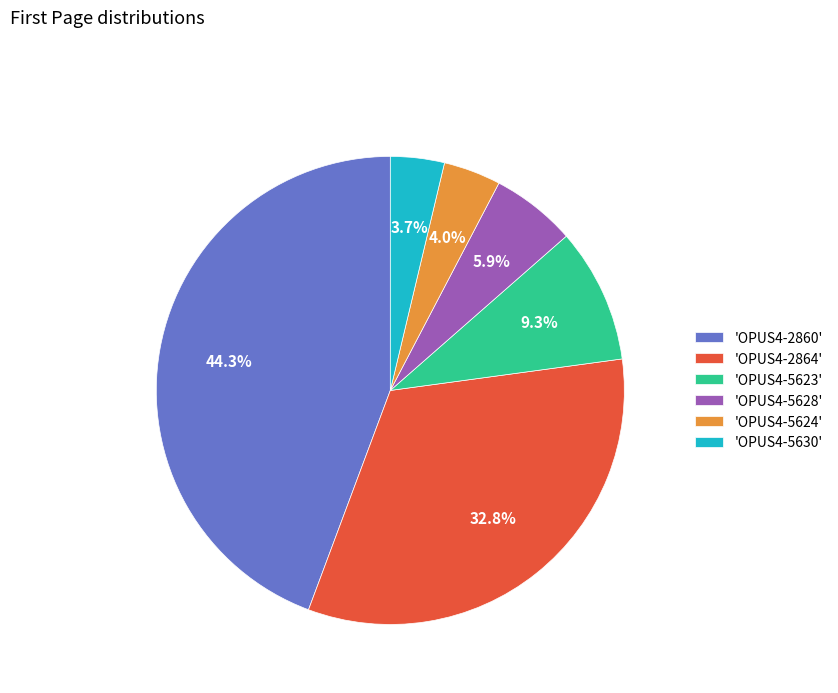

What percentage is NOT represented by 'OPUS4-2864'?

67.2%